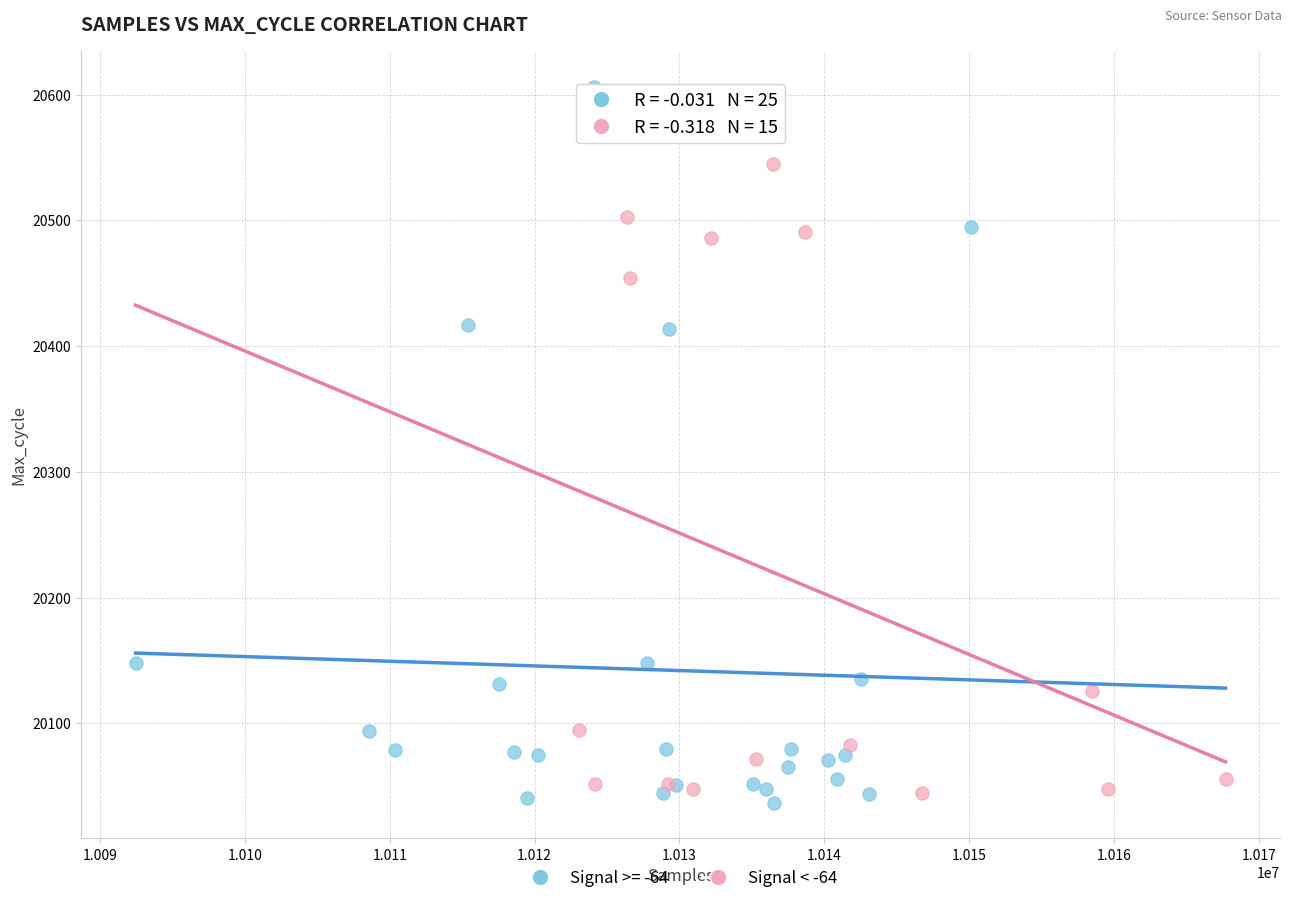

Which series has the widest spread of Y values?

Signal >= -64